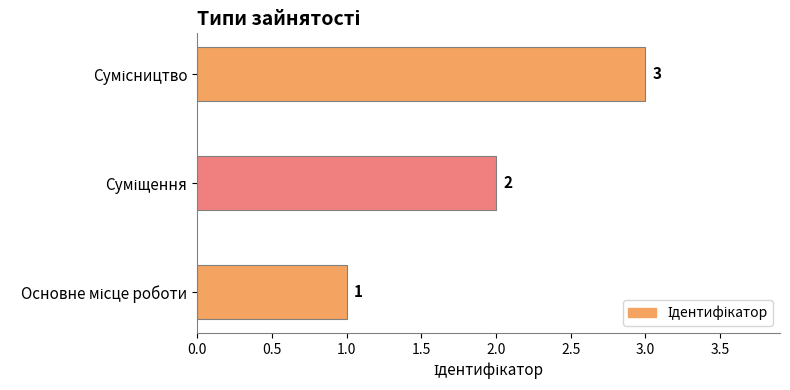

How many values are between 1 and 3?

3